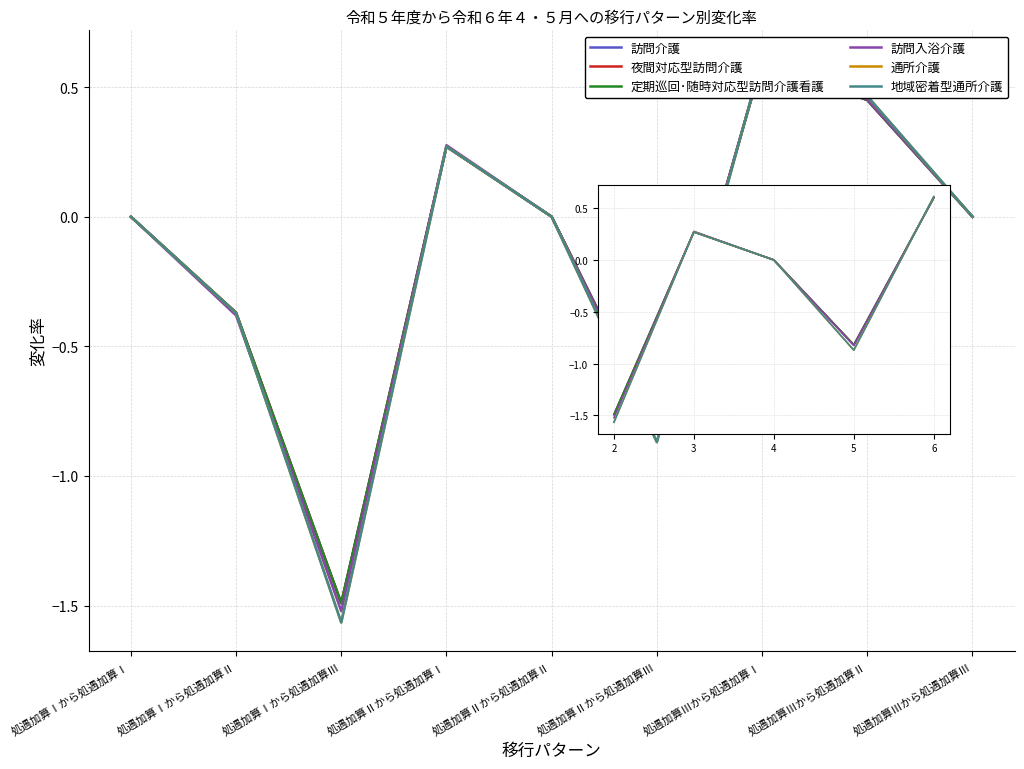

Where is 通所介護 nearest to the value 0?

処遇加算Ⅰから処遇加算Ⅰ